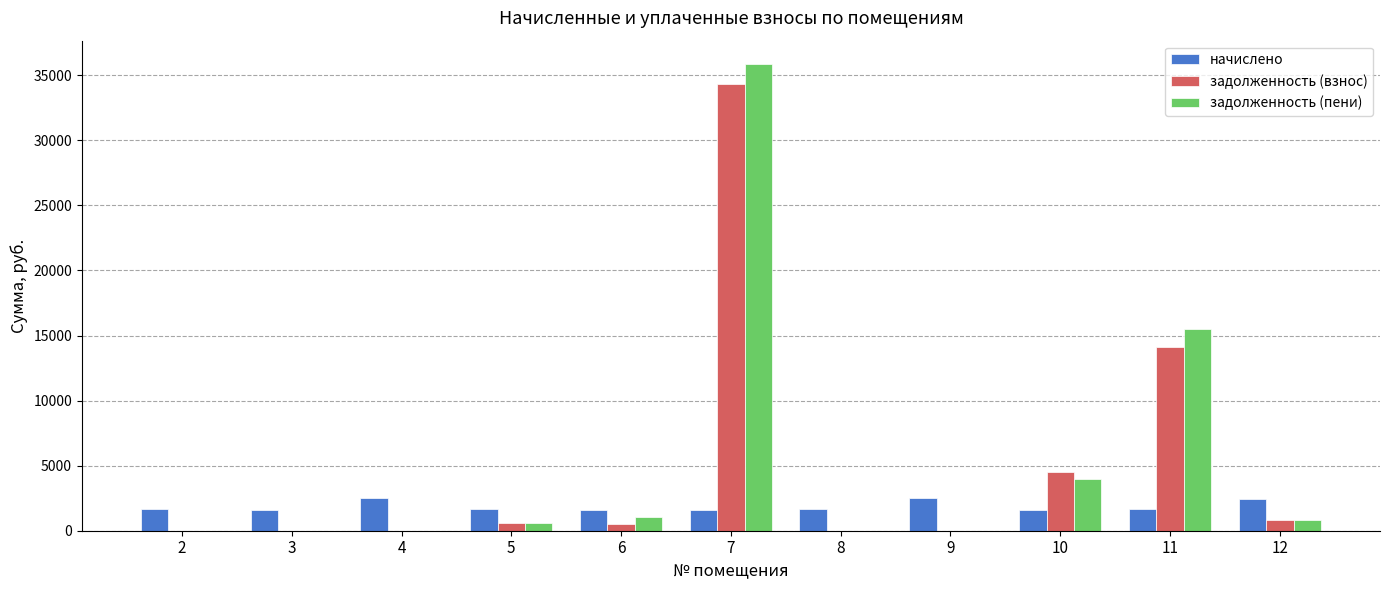

What is the sum of the начислено values at 11 and 9?

4190.2